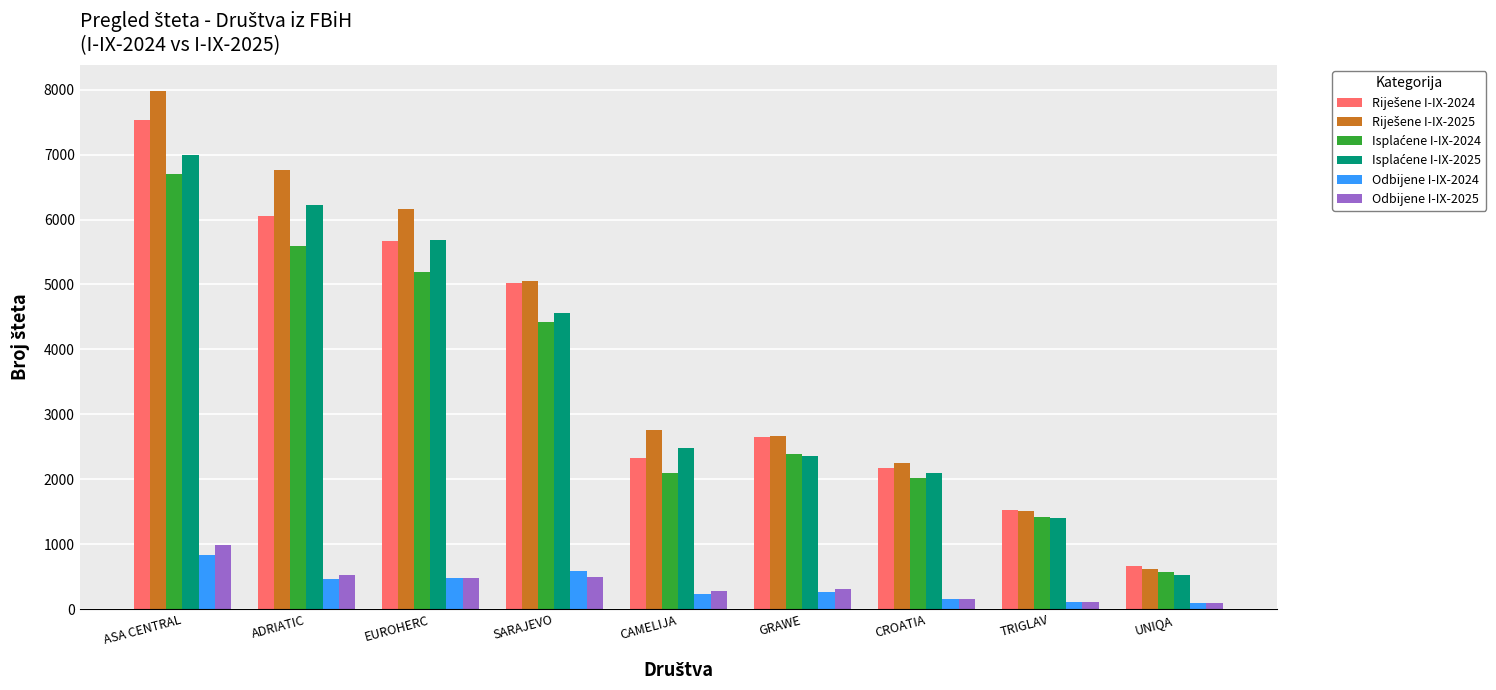

What is the spread (max minus min) of values at SARAJEVO?

4555